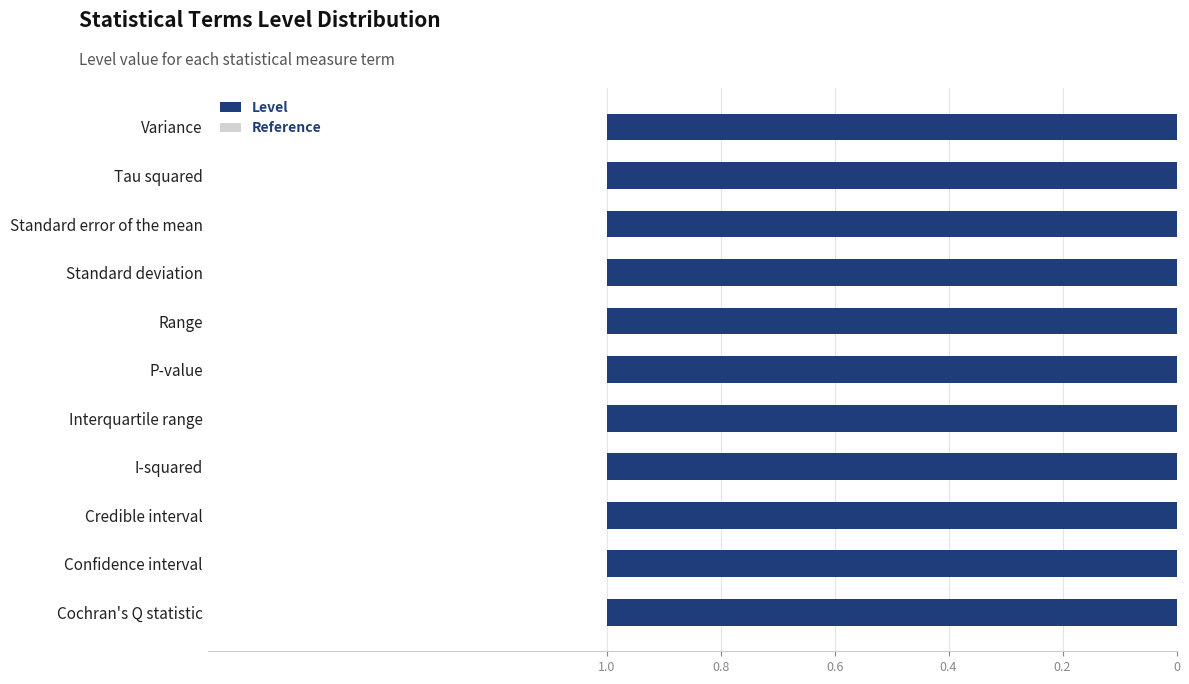

What is the highest value of the Reference series?

0.3